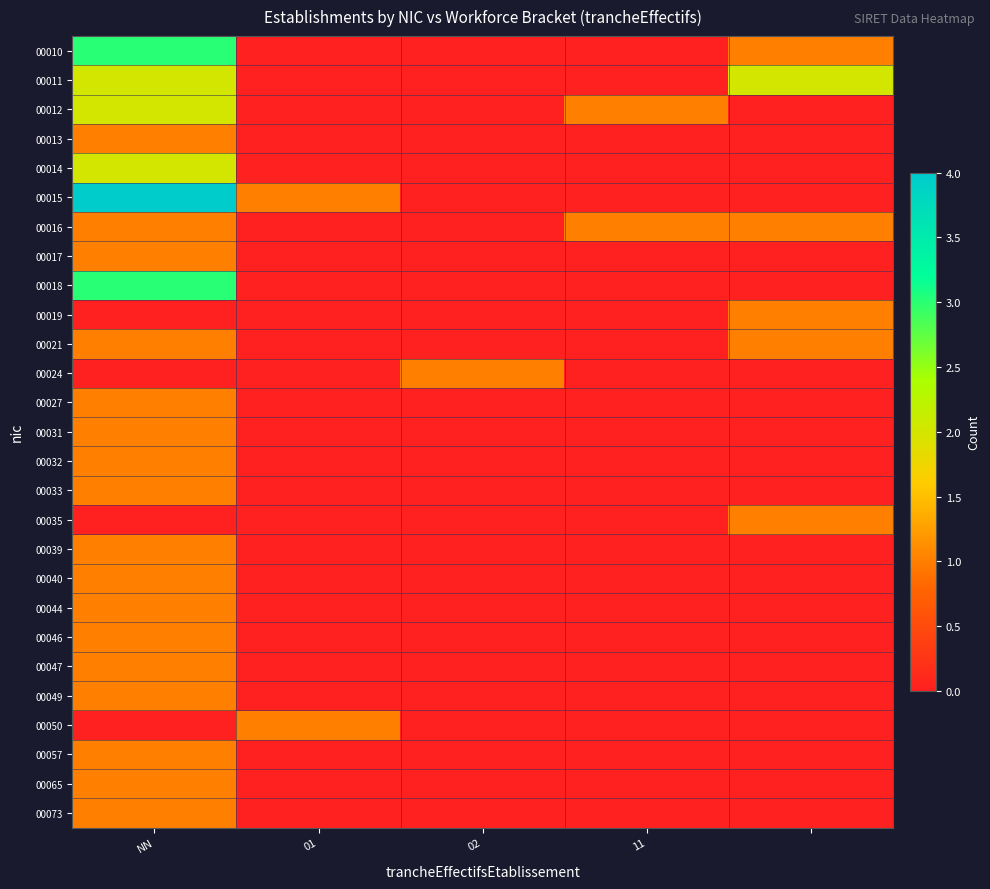

Reading right to left, transcribe all the data shown in this chart.

00010: 1	0	0	0	3
00011: 2	0	0	0	2
00012: 0	1	0	0	2
00013: 0	0	0	0	1
00014: 0	0	0	0	2
00015: 0	0	0	1	4
00016: 1	1	0	0	1
00017: 0	0	0	0	1
00018: 0	0	0	0	3
00019: 1	0	0	0	0
00021: 1	0	0	0	1
00024: 0	0	1	0	0
00027: 0	0	0	0	1
00031: 0	0	0	0	1
00032: 0	0	0	0	1
00033: 0	0	0	0	1
00035: 1	0	0	0	0
00039: 0	0	0	0	1
00040: 0	0	0	0	1
00044: 0	0	0	0	1
00046: 0	0	0	0	1
00047: 0	0	0	0	1
00049: 0	0	0	0	1
00050: 0	0	0	1	0
00057: 0	0	0	0	1
00065: 0	0	0	0	1
00073: 0	0	0	0	1